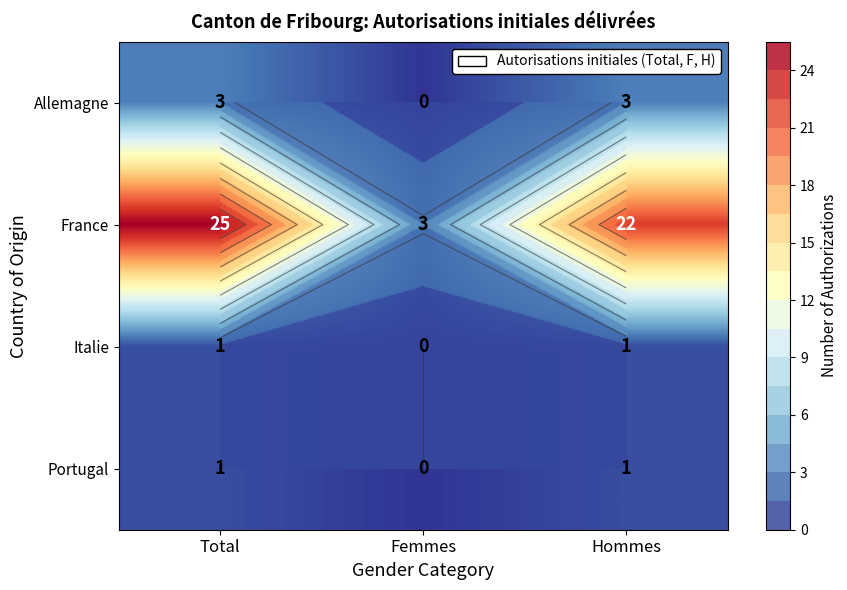

Which series has the largest total across all categories?

France